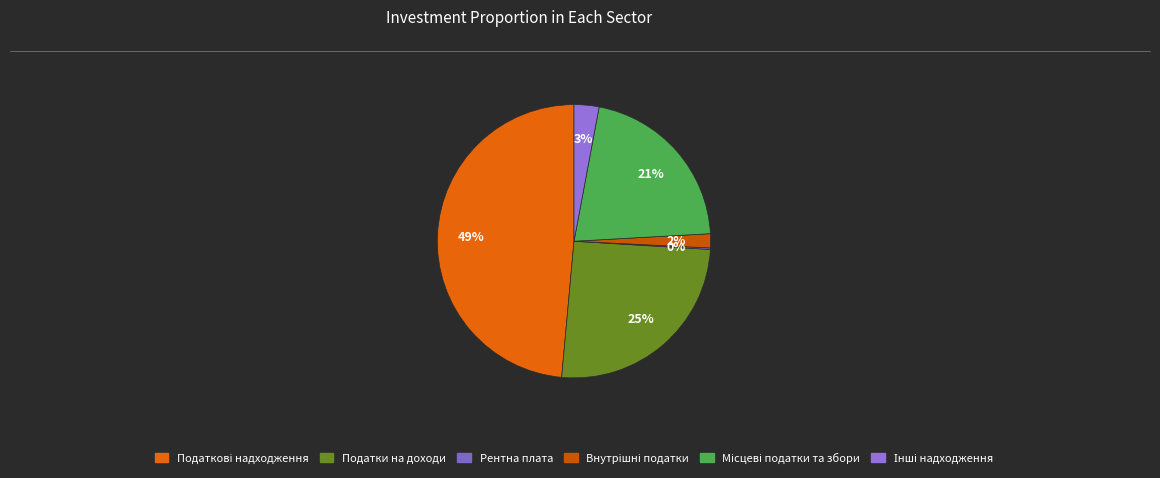

Count the number of slices in the pie.

6